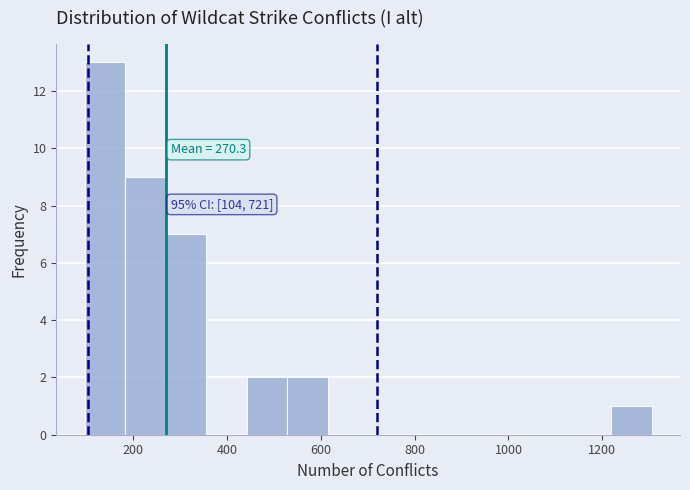

Which range on the x-axis has the tallest bar?

100 to 180